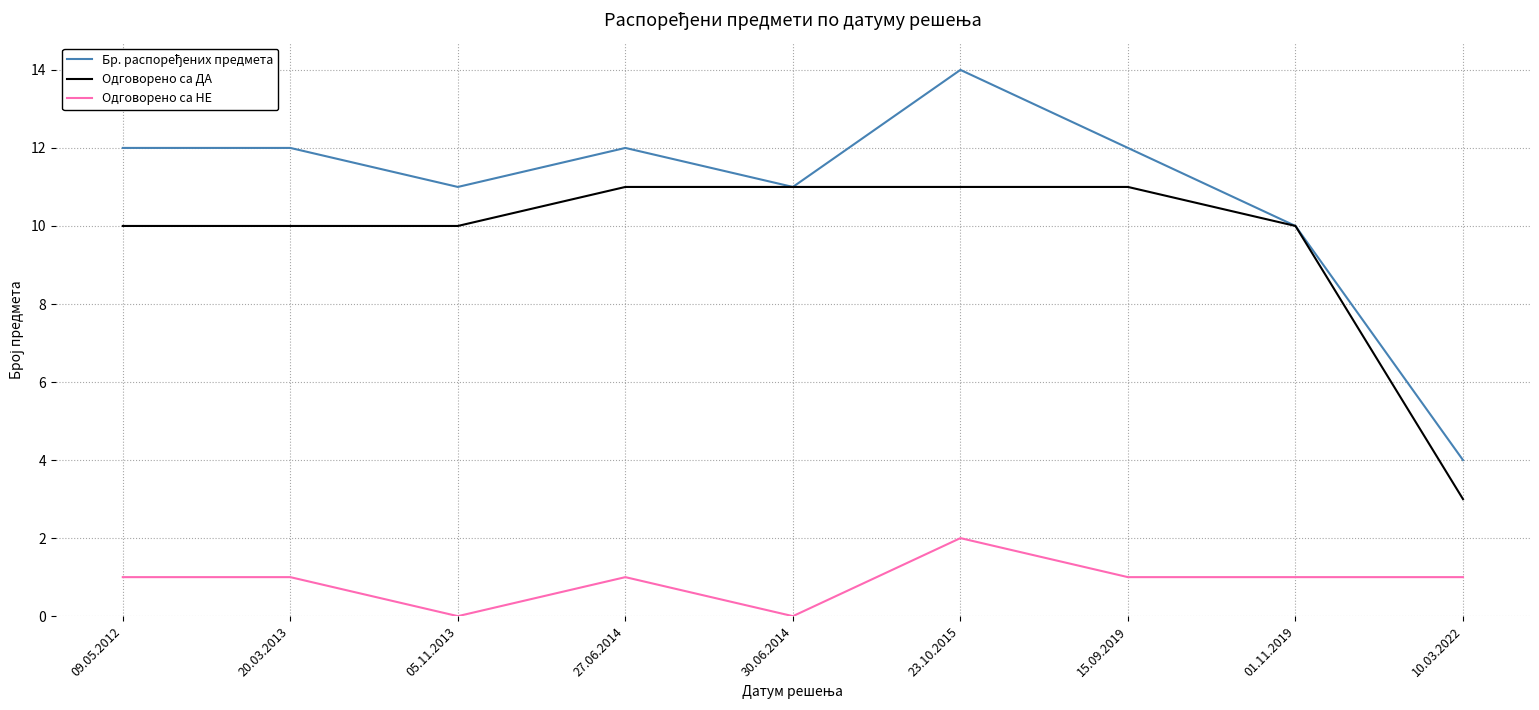

How many lines are shown in the chart?

3